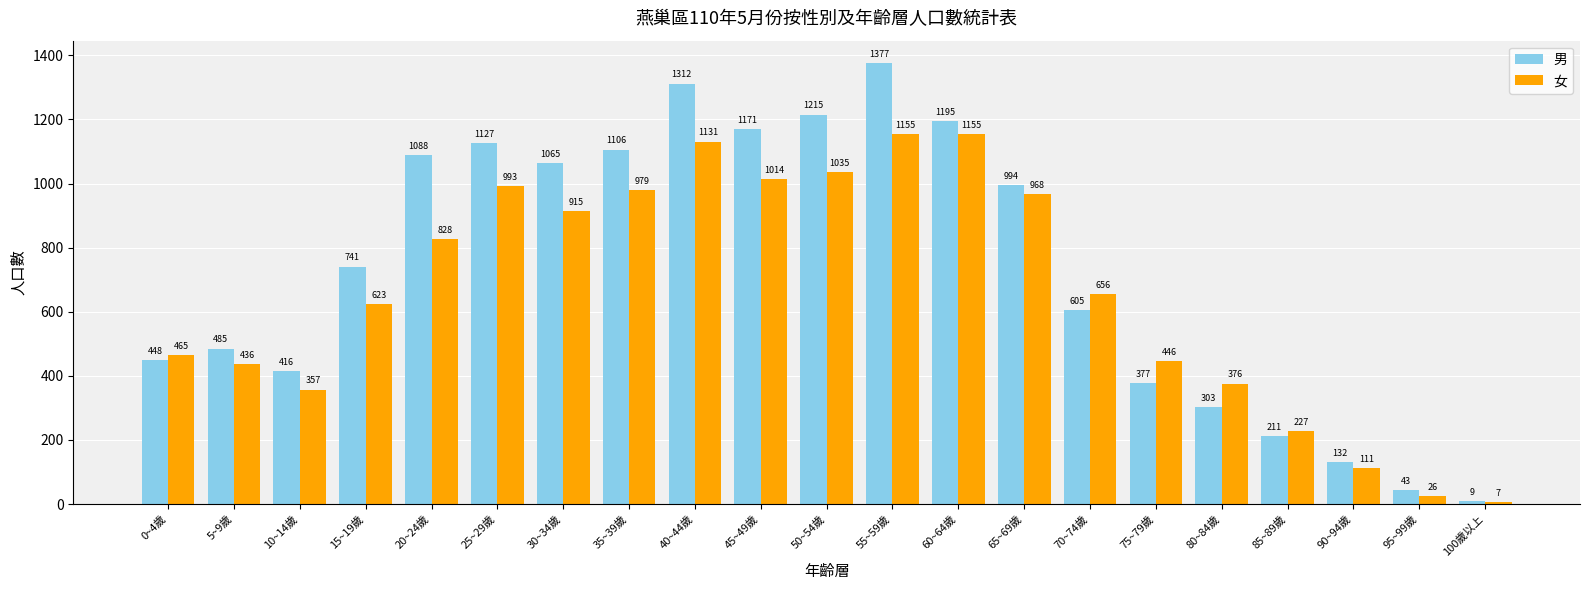

What is the maximum value shown in the chart?

1377